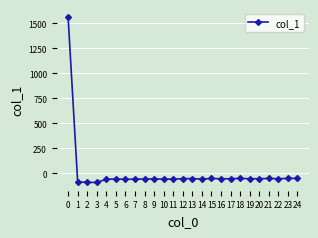

What is the value of the 2nd point from the left?

-88.9